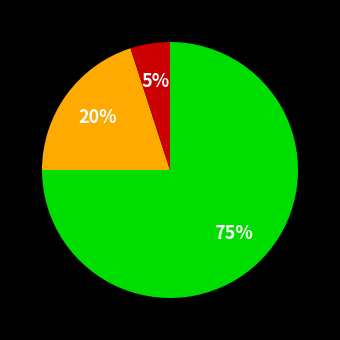

To the nearest percent, what is the average slice percentage?

33%